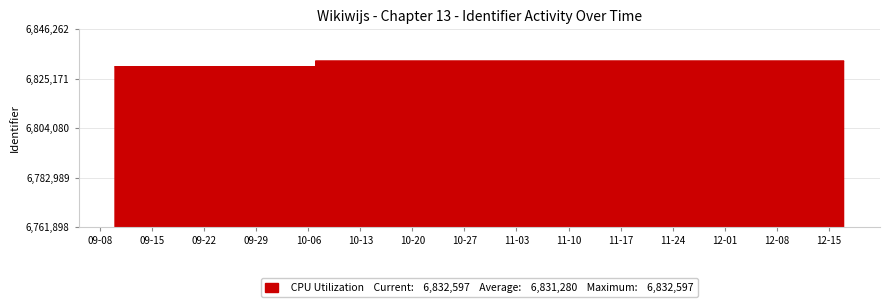

How many lines are shown in the chart?

1